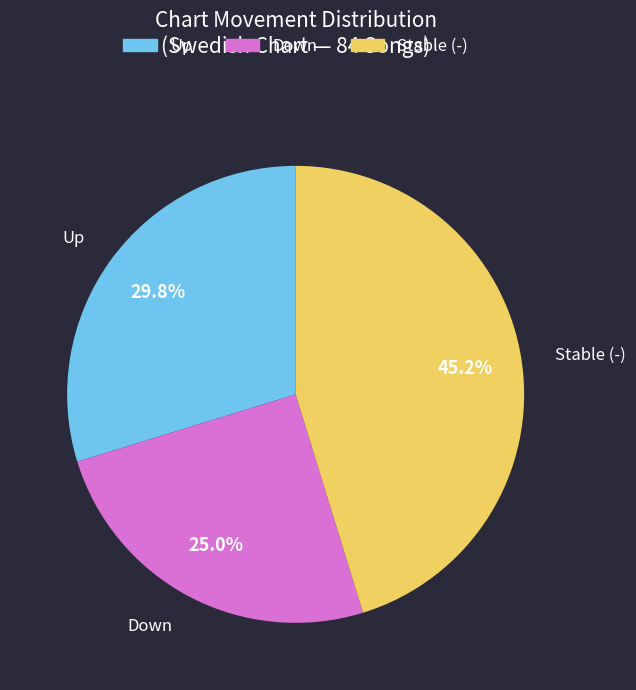

What is the largest slice in the pie chart?

Stable (-)